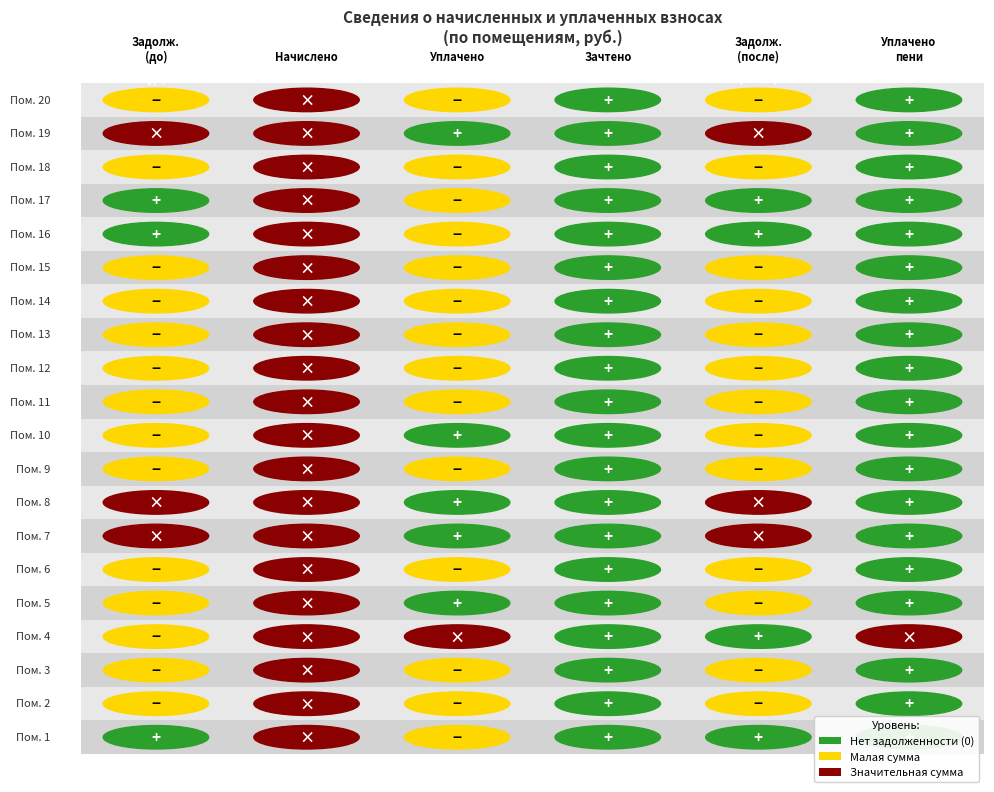

How many categories are shown in the chart?

6